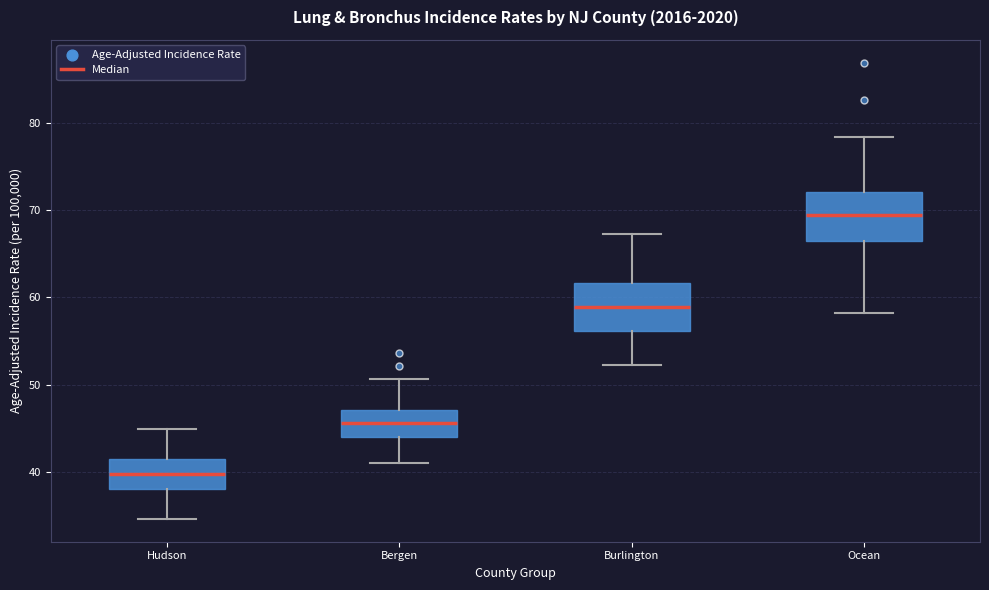

Where does the lower whisker of the box for Ocean end on the y-axis? The values are not printed on the chart, so give them approximately, as read against the axis.

58